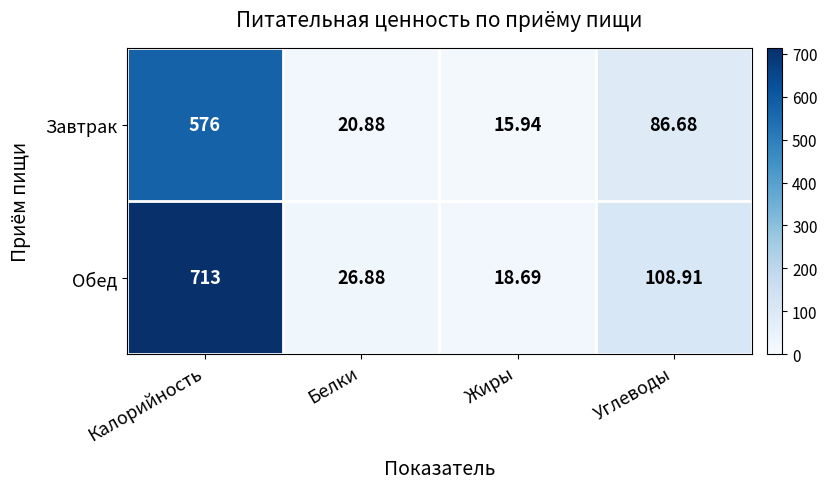

Where is Завтрак nearest to the value 295?

Углеводы